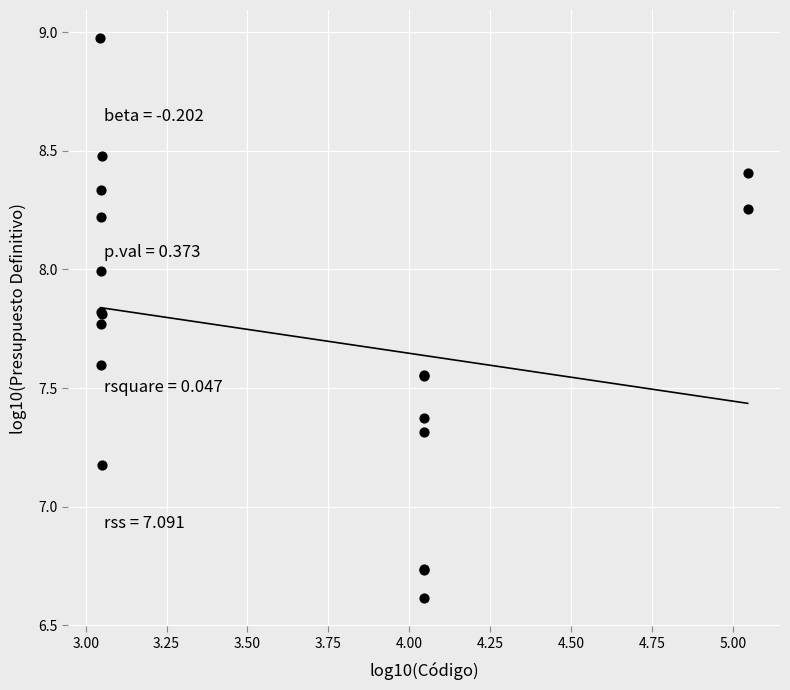

What Y value in the scatter plot is closest to 7?

7.2